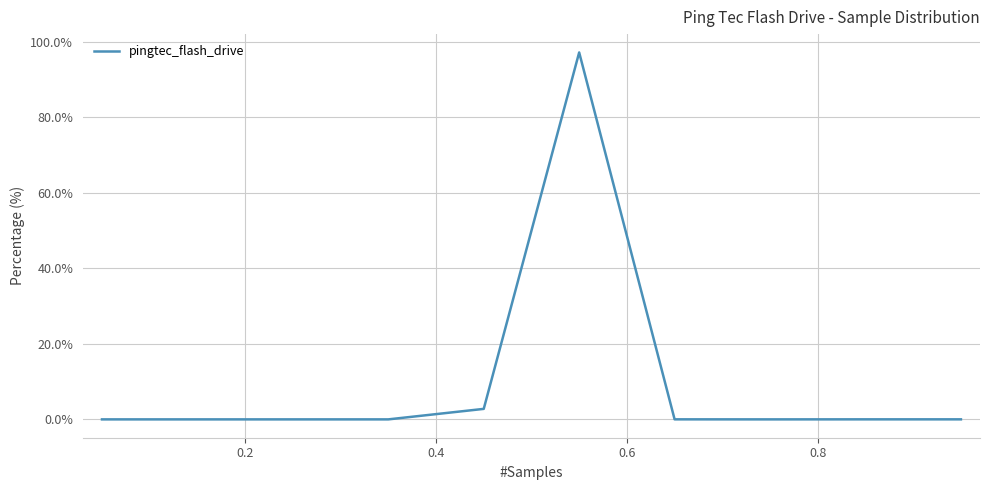

How many lines are shown in the chart?

1